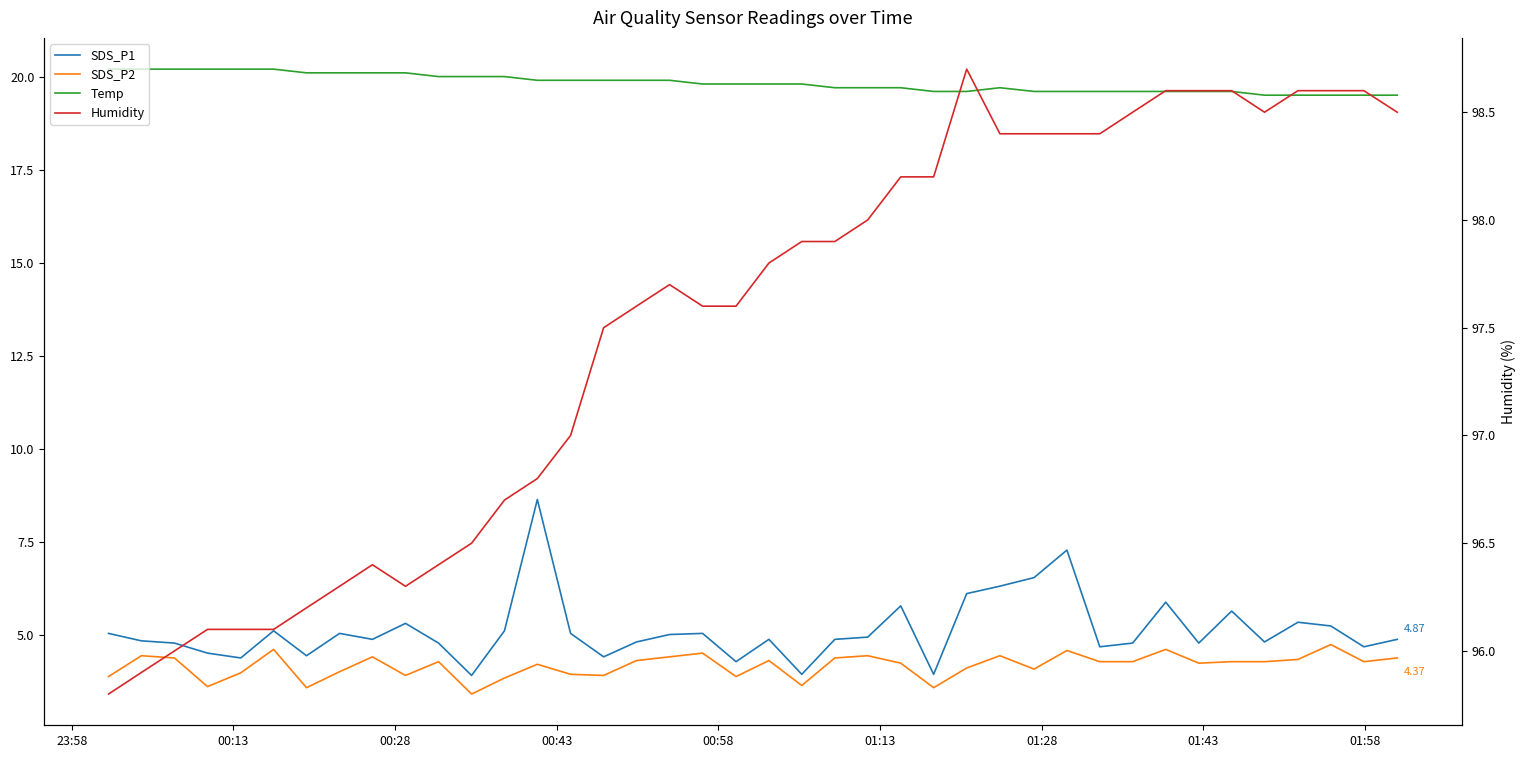

True or false: Humidity has more than 0 points higher than both neighbors.

True